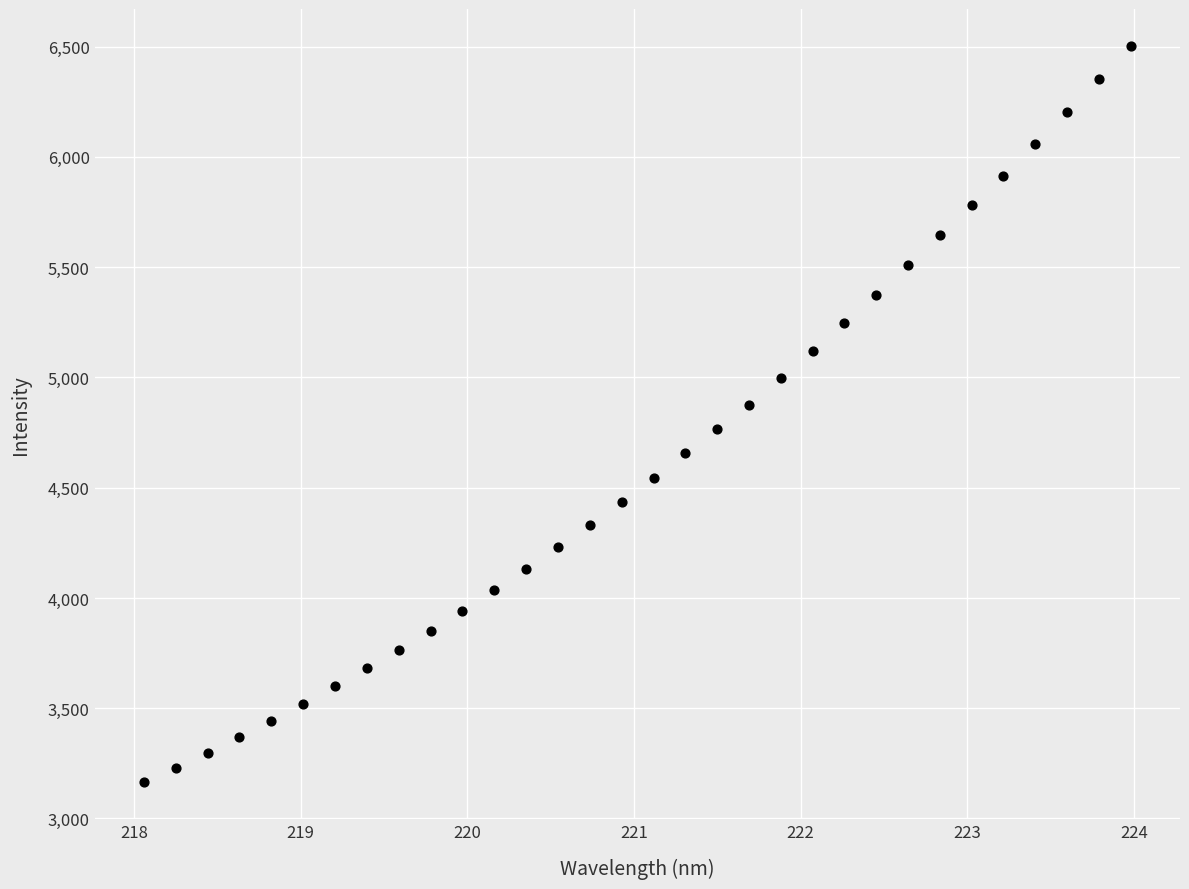

What is the range of Y values (max minus min)?

3340.2